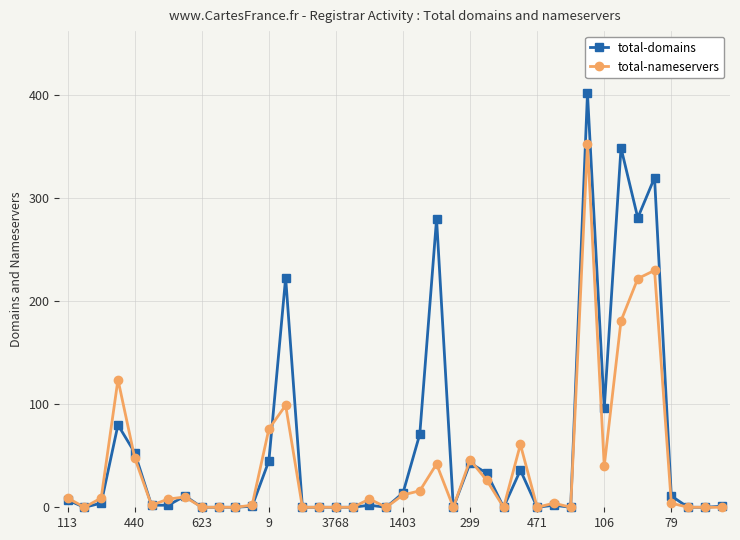

List the series in order of their peak value, lowest first.

total-nameservers, total-domains